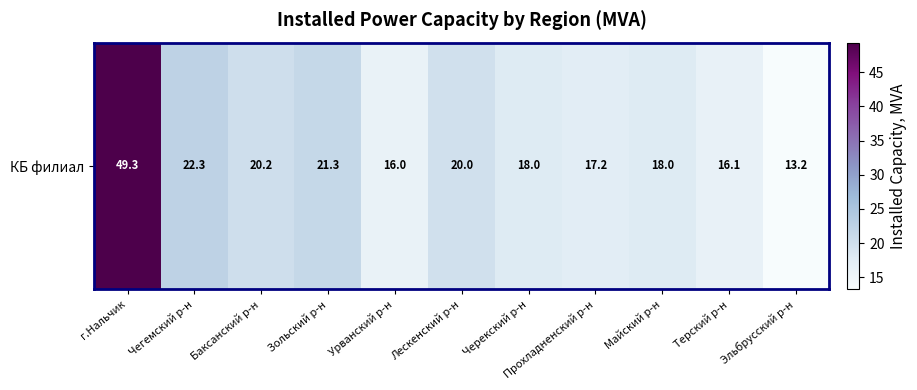

The chart shows a value of 6.9 at Чегемский р-н. True or false?

False